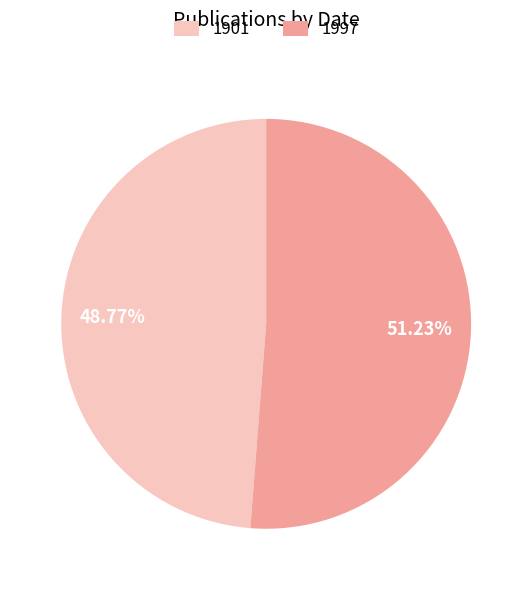

What is the ratio of the value at 1901 to the value at 1997?

1.0